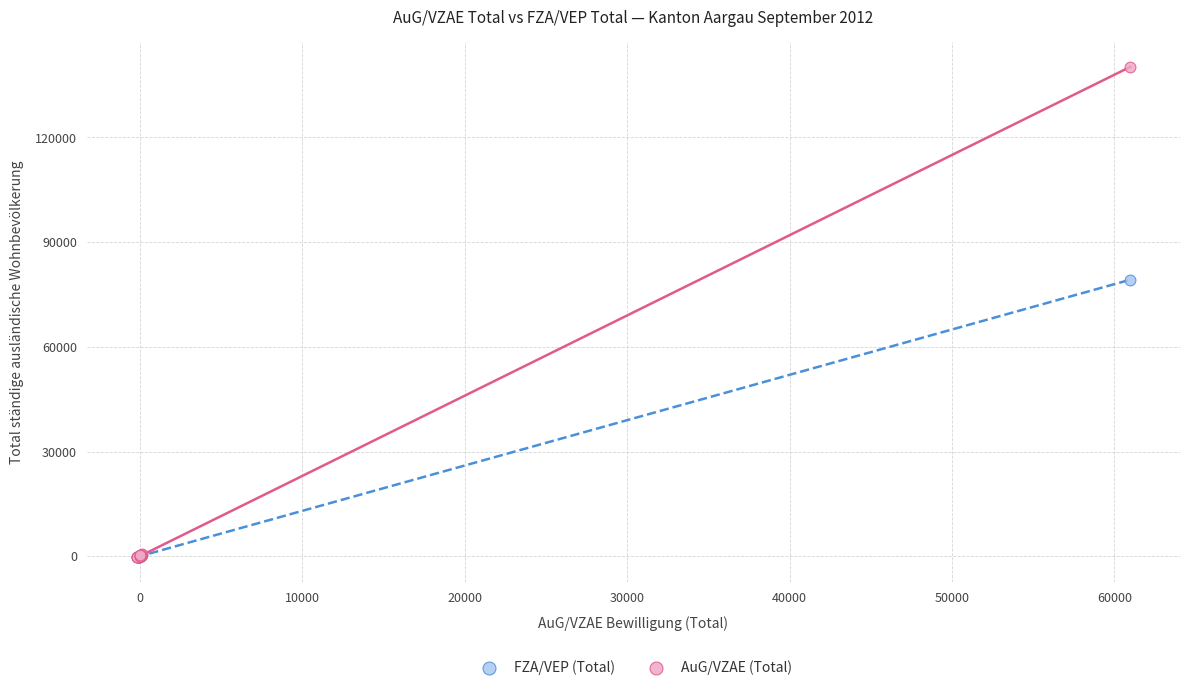

What are all the series names shown in the legend?

FZA/VEP (Total), AuG/VZAE (Total)